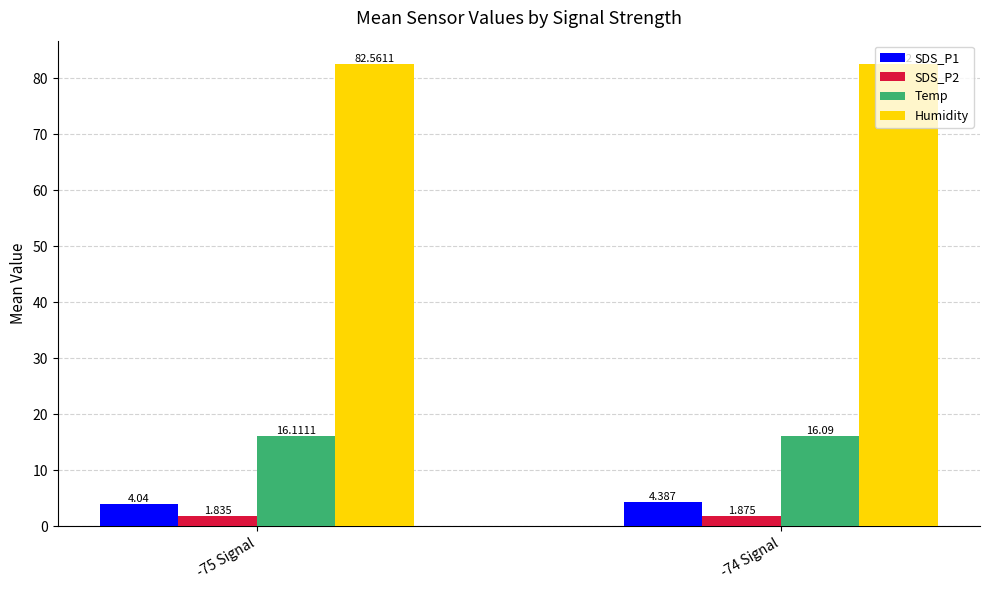

Which series has the largest total across all categories?

Humidity